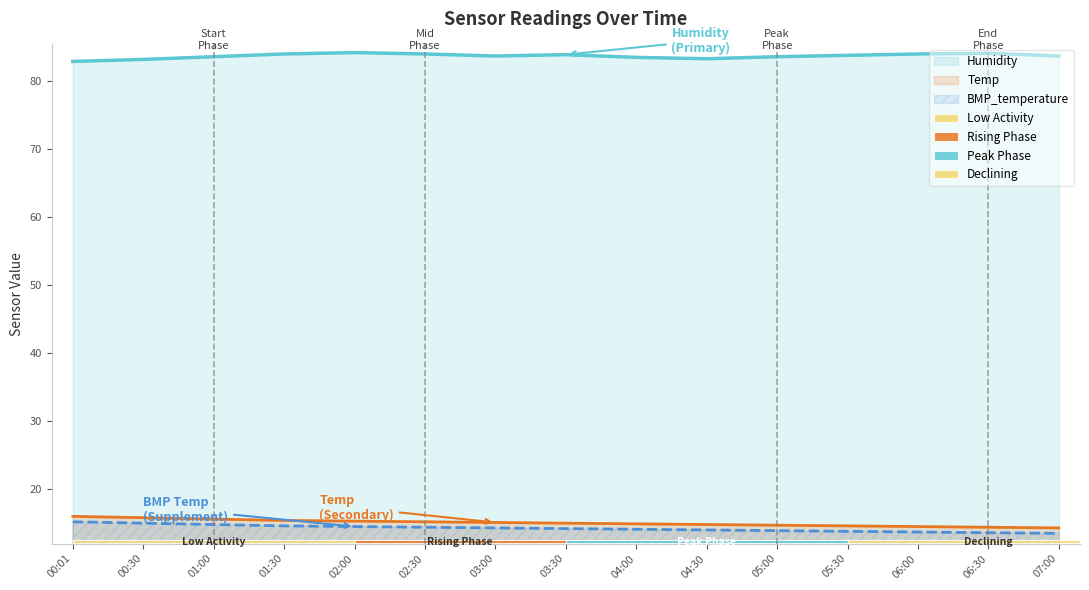

Between 04:00 and 04:30, which series saw the biggest shift?

Humidity